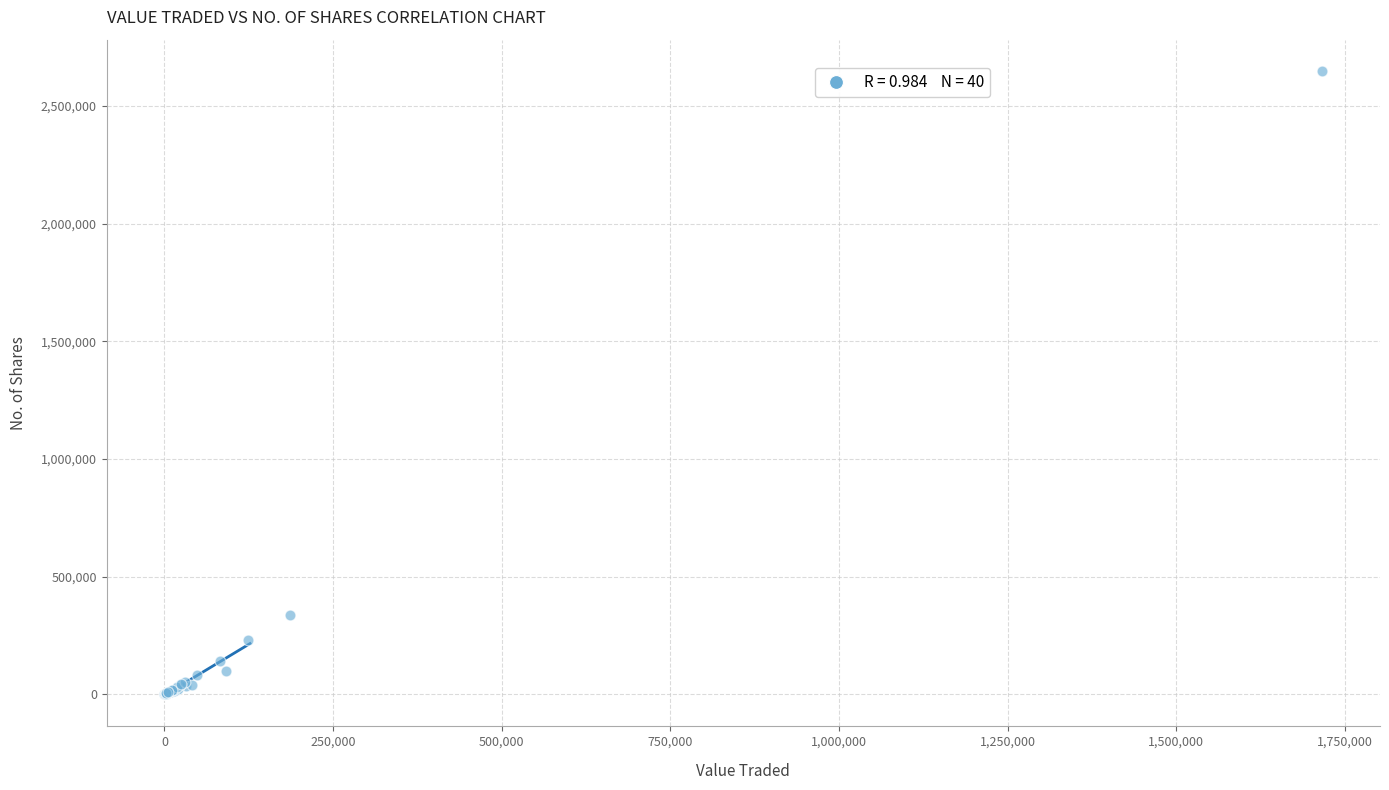

What Y value in the scatter plot is closest to 1324594?

338868